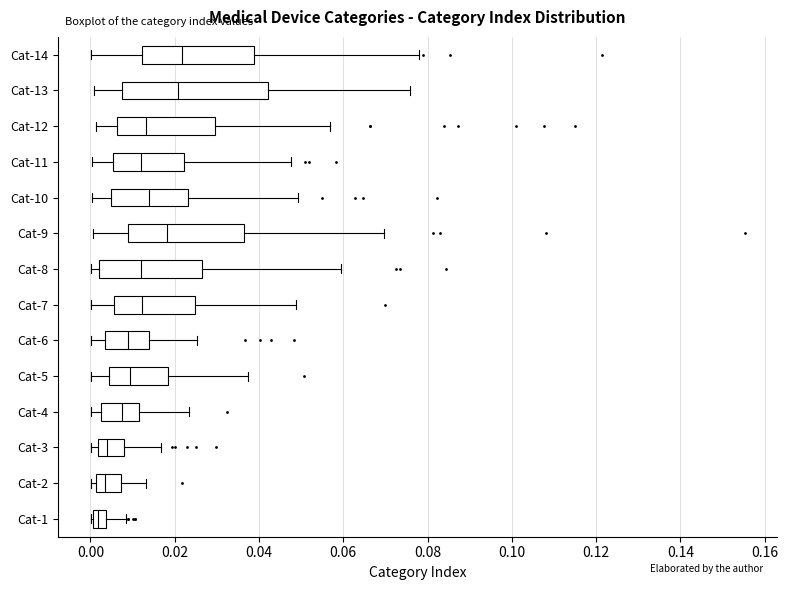

Reading bottom to top, transcribe this box plot: for each box, give where its median line is, the range the box spans, and where its two whiskers end, as read against the x-axis. The values are not printed on the chart, so give them approximately, as read against the axis.

Cat-1: median 0.002, box 0.000 to 0.004, whiskers 0.000 to 0.008
Cat-2: median 0.004, box 0.002 to 0.008, whiskers 0.000 to 0.014
Cat-3: median 0.004, box 0.002 to 0.008, whiskers 0.000 to 0.016
Cat-4: median 0.008, box 0.002 to 0.012, whiskers 0.000 to 0.024
Cat-5: median 0.010, box 0.004 to 0.018, whiskers 0.000 to 0.038
Cat-6: median 0.008, box 0.004 to 0.014, whiskers 0.000 to 0.026
Cat-7: median 0.012, box 0.006 to 0.024, whiskers 0.000 to 0.048
Cat-8: median 0.012, box 0.002 to 0.026, whiskers 0.000 to 0.060
Cat-9: median 0.018, box 0.008 to 0.036, whiskers 0.000 to 0.070
Cat-10: median 0.014, box 0.004 to 0.024, whiskers 0.000 to 0.050
Cat-11: median 0.012, box 0.006 to 0.022, whiskers 0.000 to 0.048
Cat-12: median 0.014, box 0.006 to 0.030, whiskers 0.002 to 0.056
Cat-13: median 0.020, box 0.008 to 0.042, whiskers 0.000 to 0.076
Cat-14: median 0.022, box 0.012 to 0.038, whiskers 0.000 to 0.078